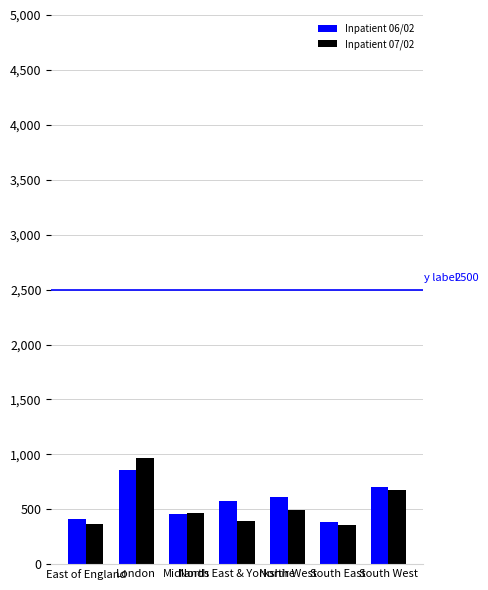

At how many categories does at least one series exceed 787?

1